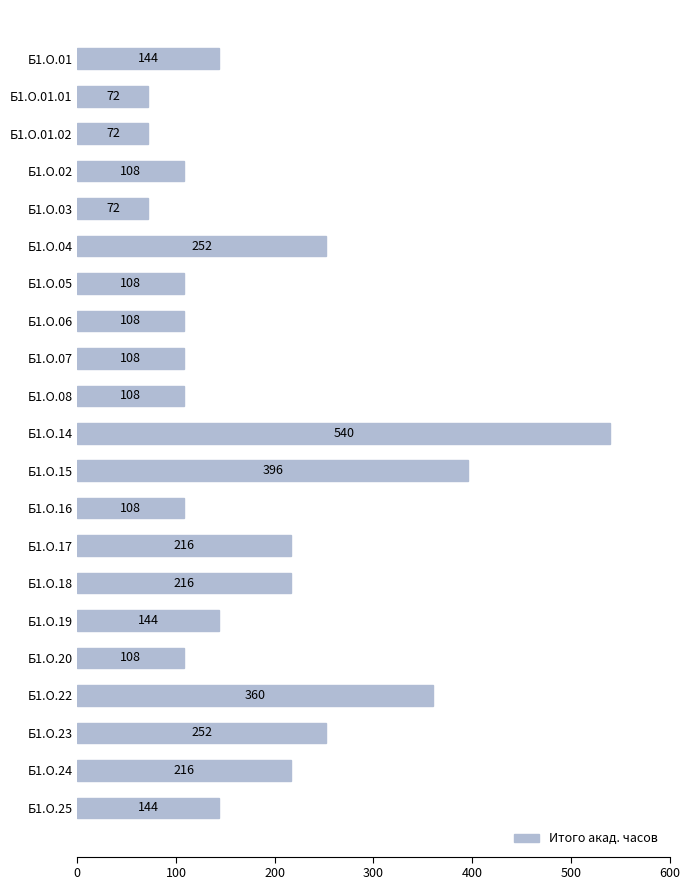

What is the label of the 13th bar from the top?

Б1.О.16